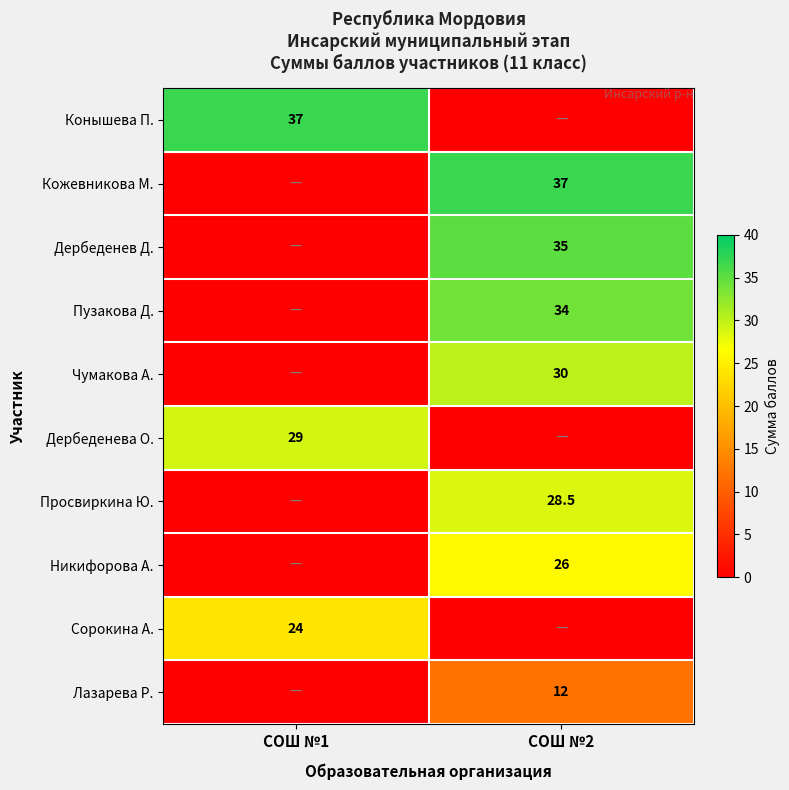

Count the number of categories in the chart.

2